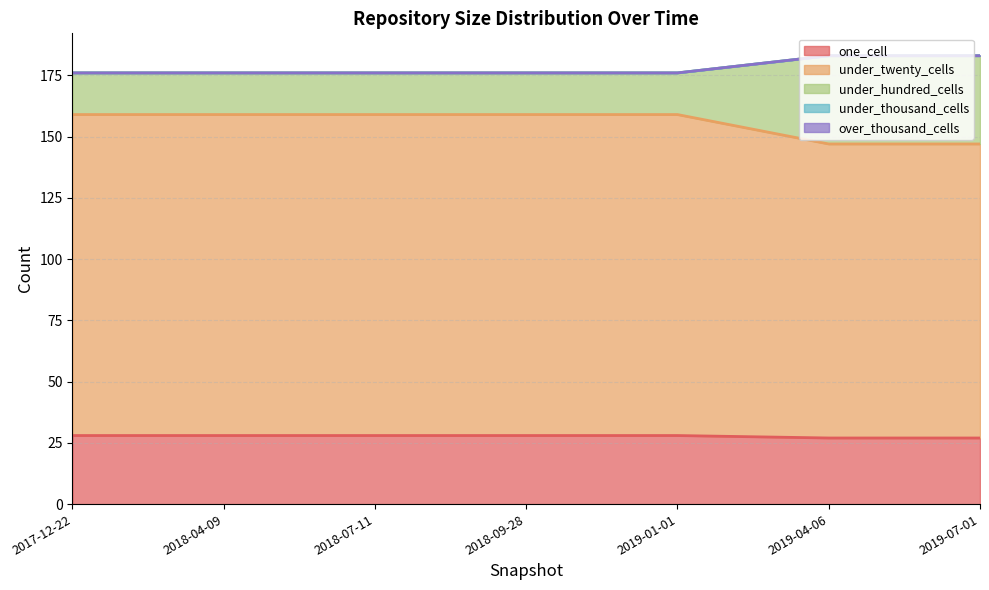

What is the value of the under_twenty_cells point at the 1st from the left?

159